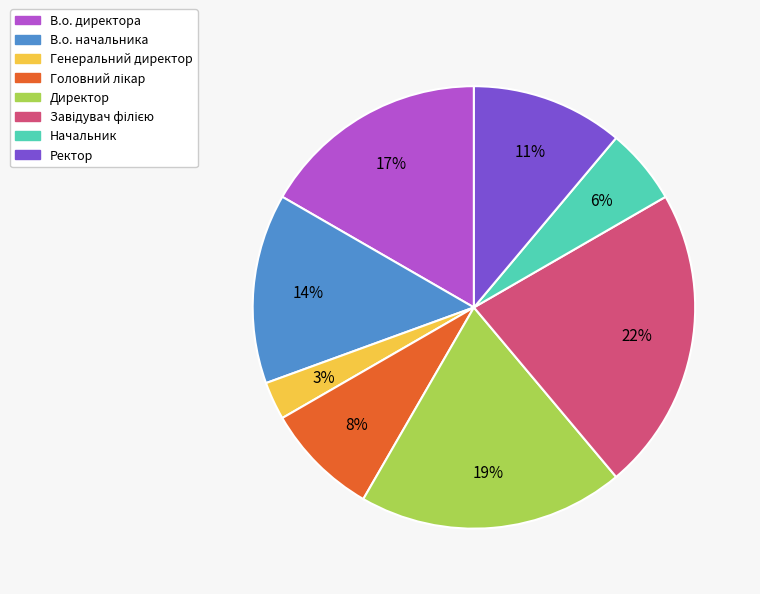

Which has a higher value, Начальник or Директор?

Директор